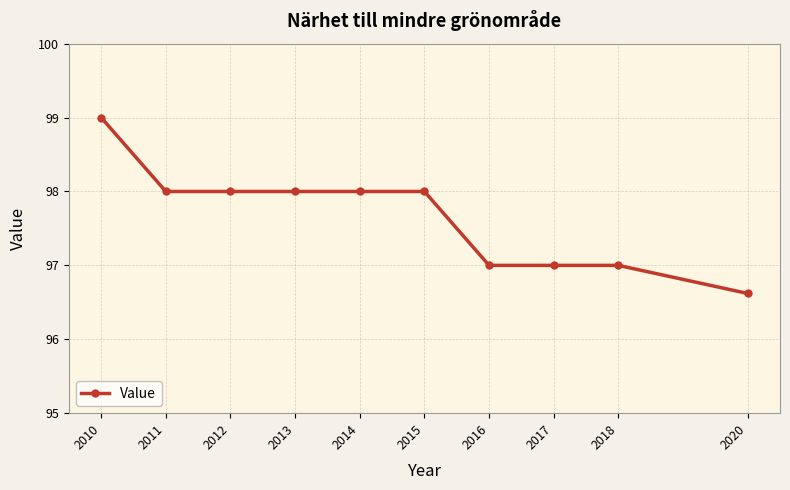

At which label does the data first exceed 98?

2010